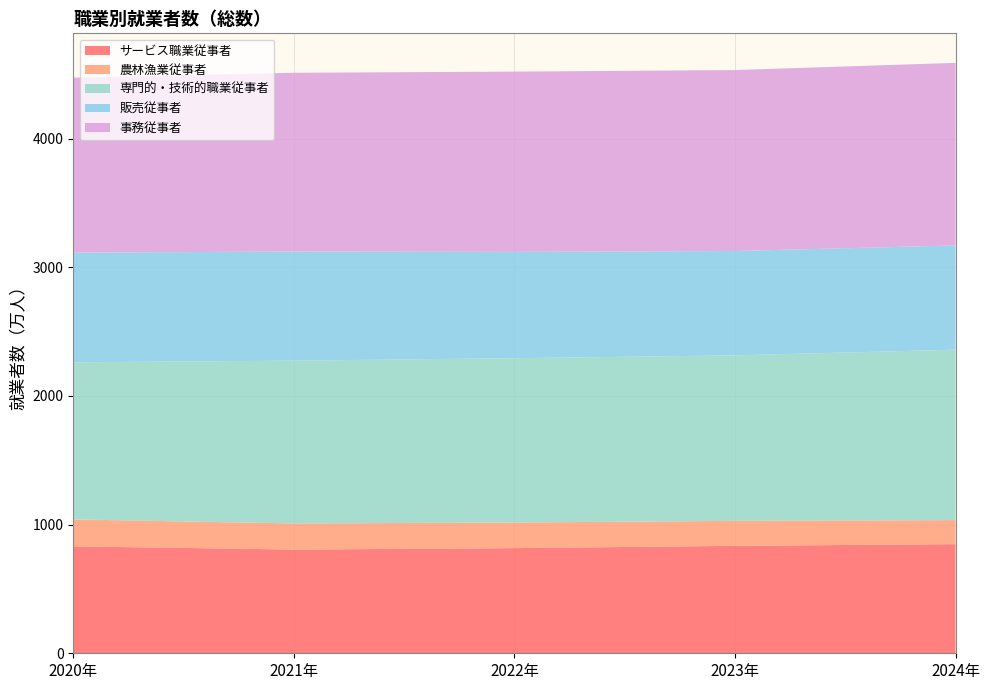

Reading left to right, what are all the values shown in this chart?

サービス職業従事者: 831	806	817	835	848
農林漁業従事者: 209	203	199	194	187
専門的・技術的職業従事者: 1221	1265	1277	1286	1324
販売従事者: 852	848	826	811	810
事務従事者: 1360	1389	1401	1406	1419